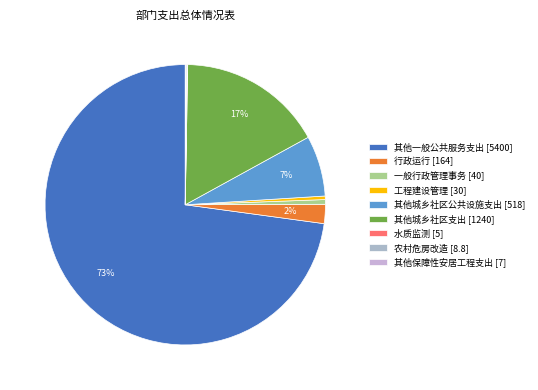

Do 其他保障性安居工程支出 and 工程建设管理 together represent more than half of the pie?

No